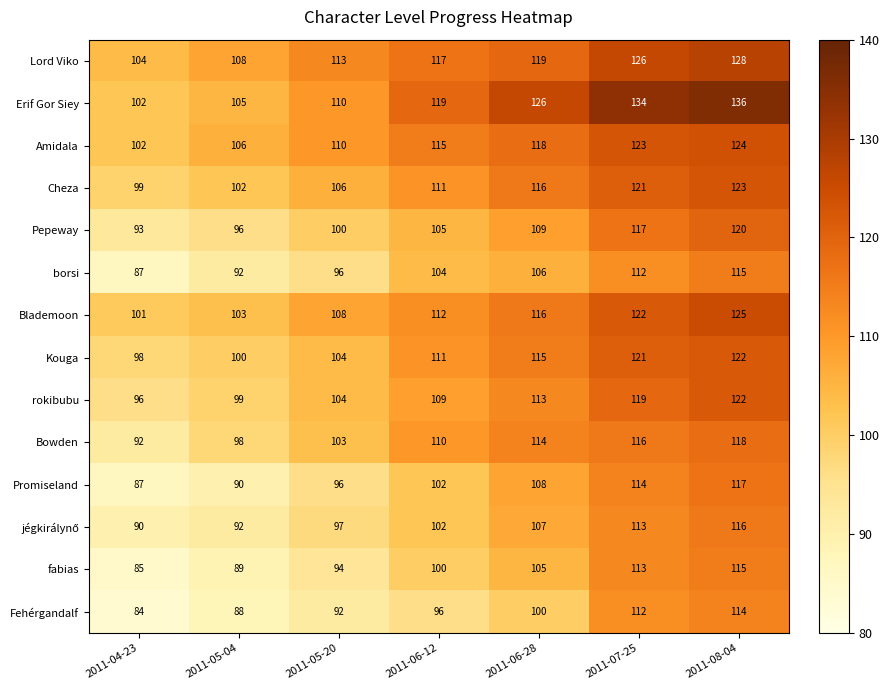

The value of Erif Gor Siey at 2011-06-12 is 119. True or false?

True